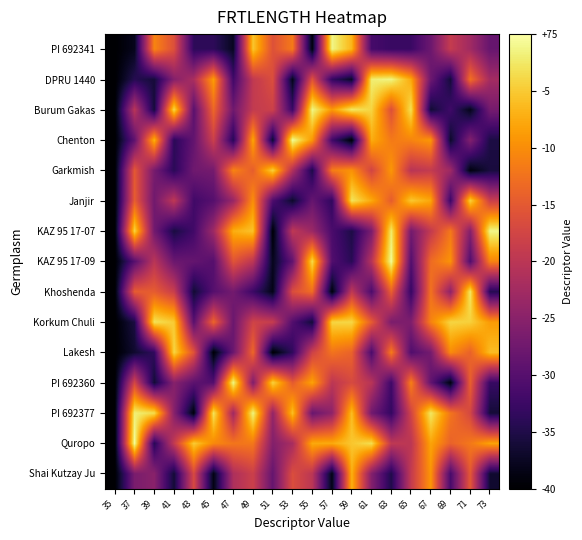

What is the total value across all series at 51?

745.1